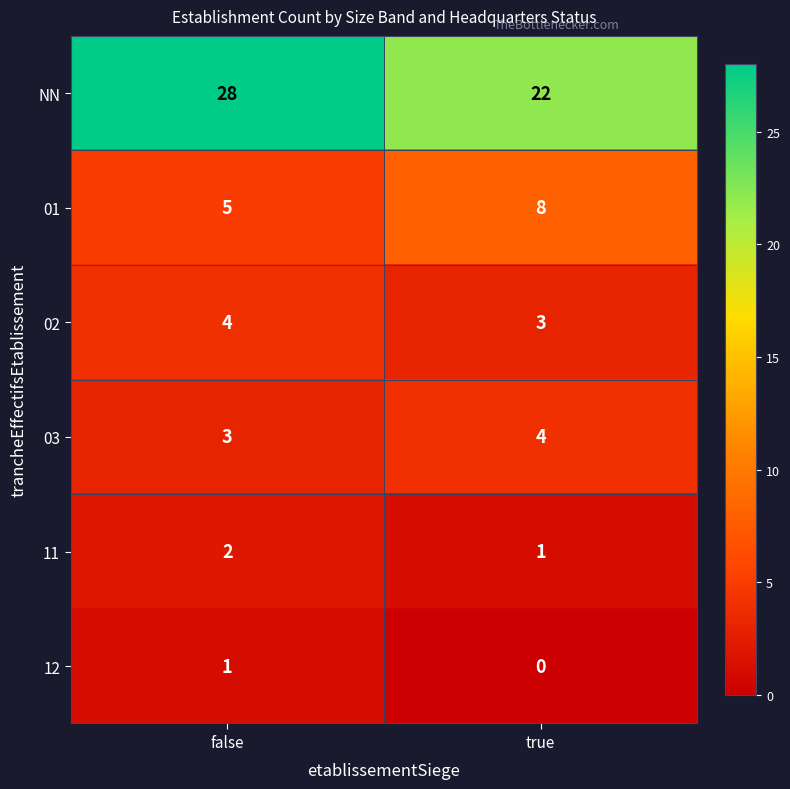

How many data points does each series have?

2